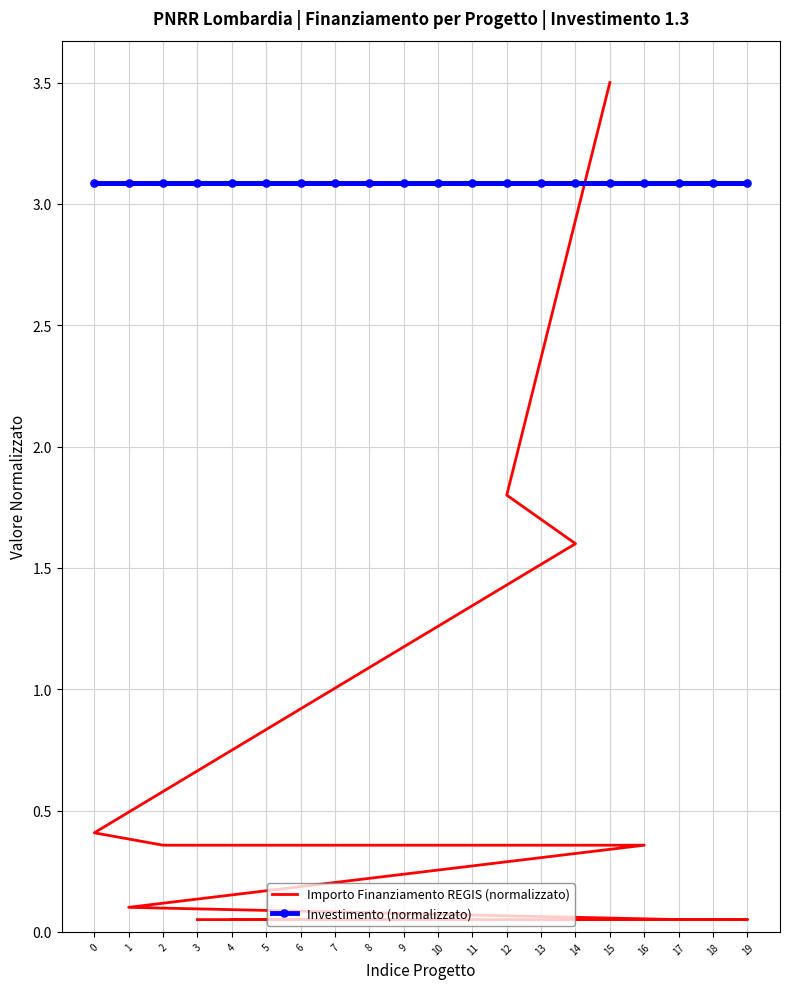

At how many categories does at least one series exceed 2?

20